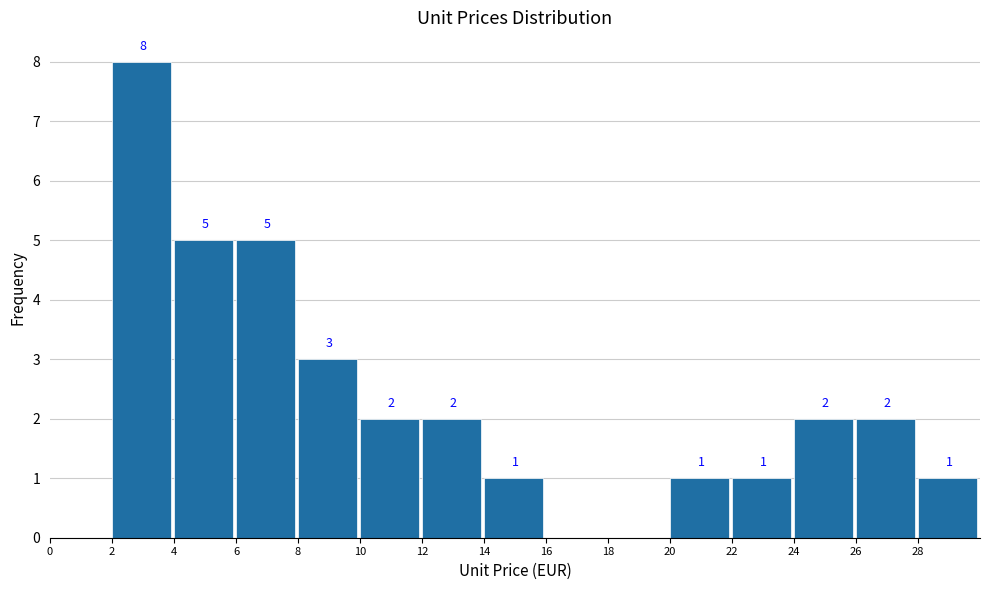

Over which range of the x-axis is the bar tallest?

2 to 4